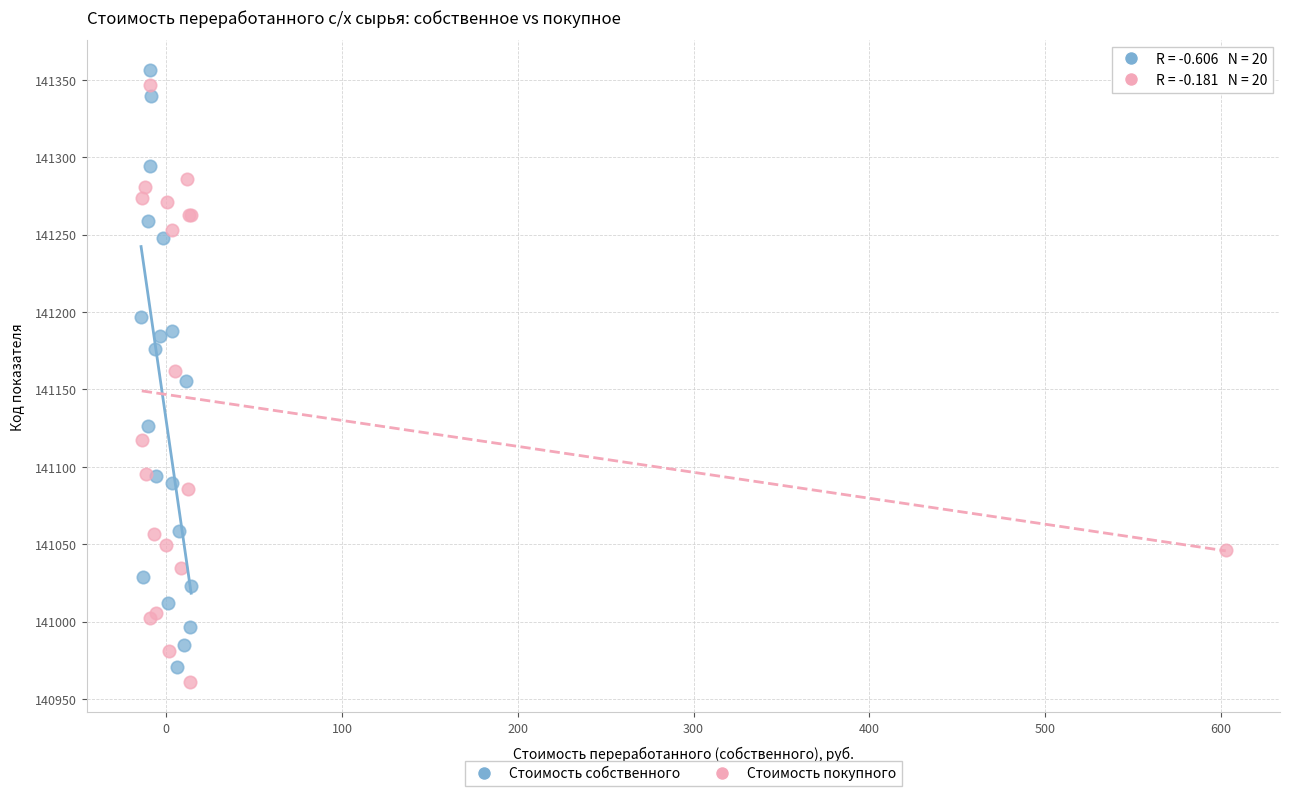

Which series reaches the maximum Y coordinate?

Стоимость собственного